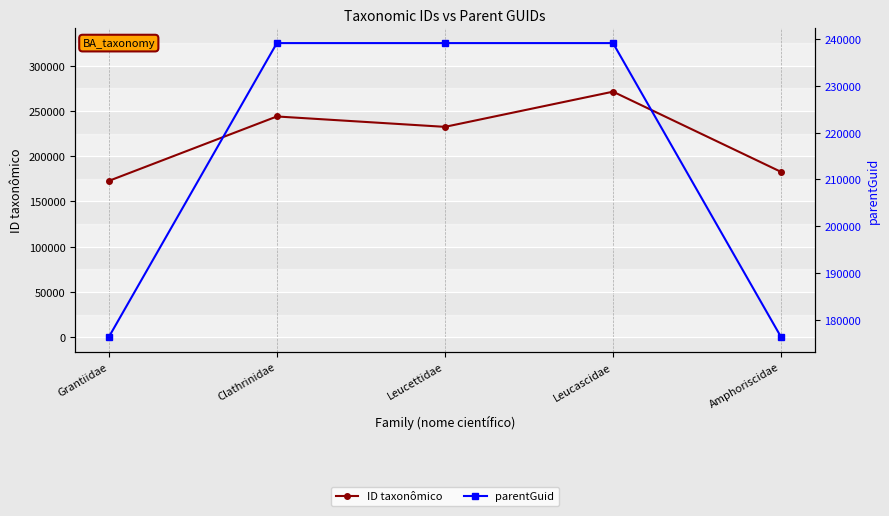

How many interior local peaks does the ID taxonômico series have?

2